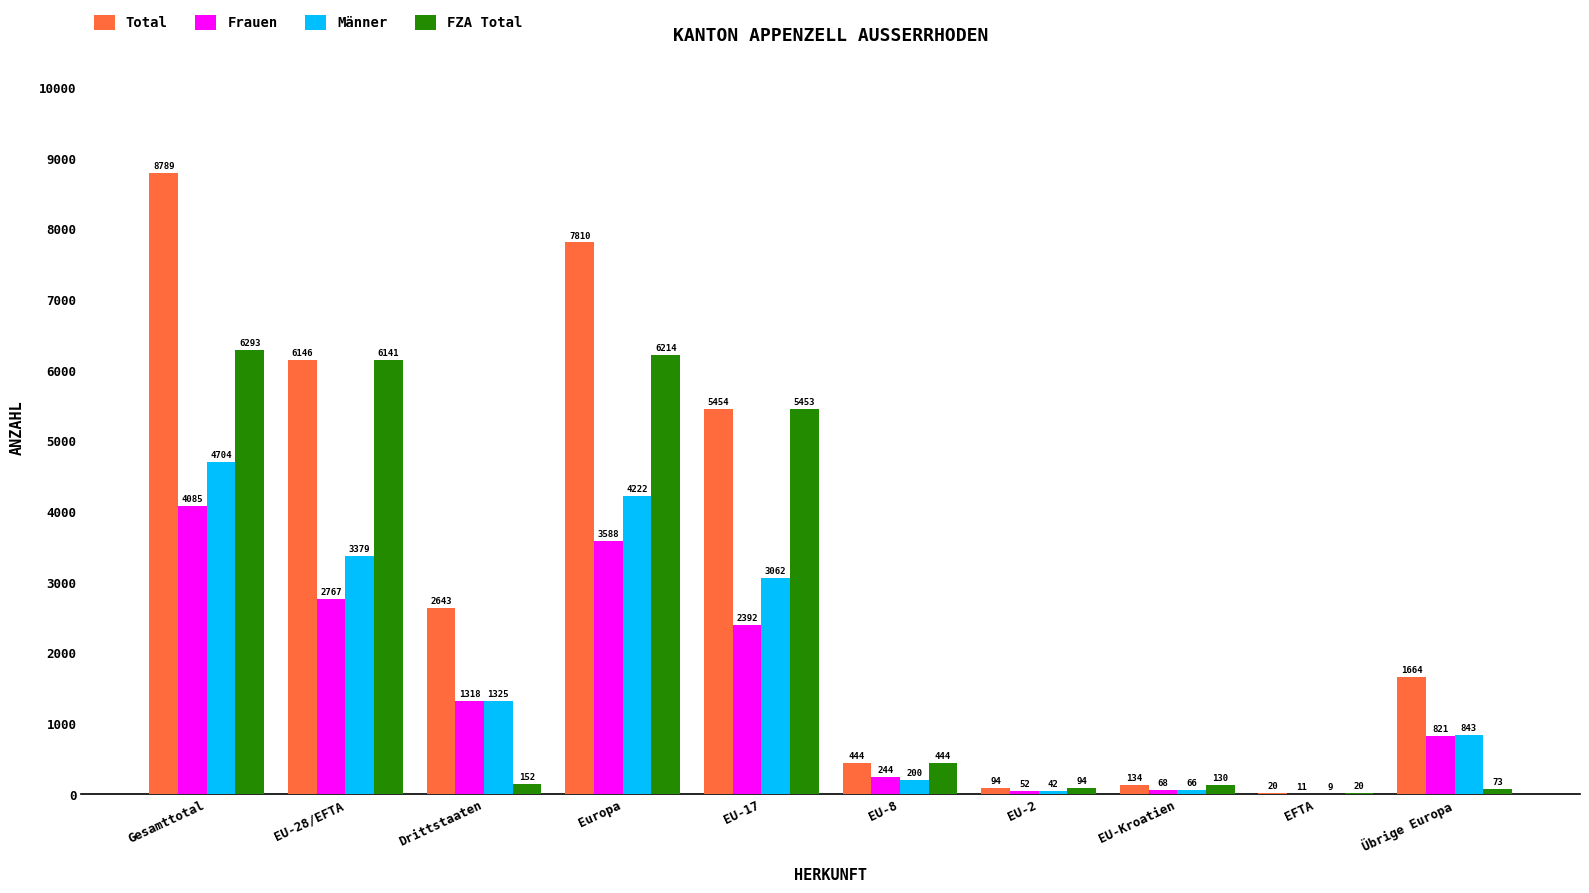

Which label corresponds to the largest value in the chart?

Gesamttotal